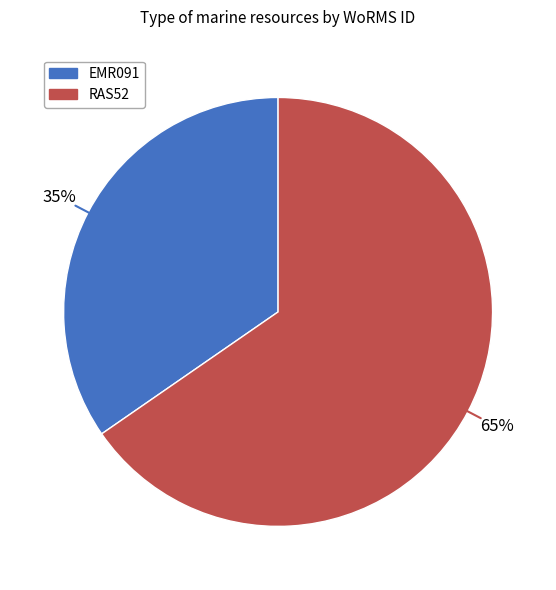

To the nearest percent, what portion does RAS52 represent?

65%